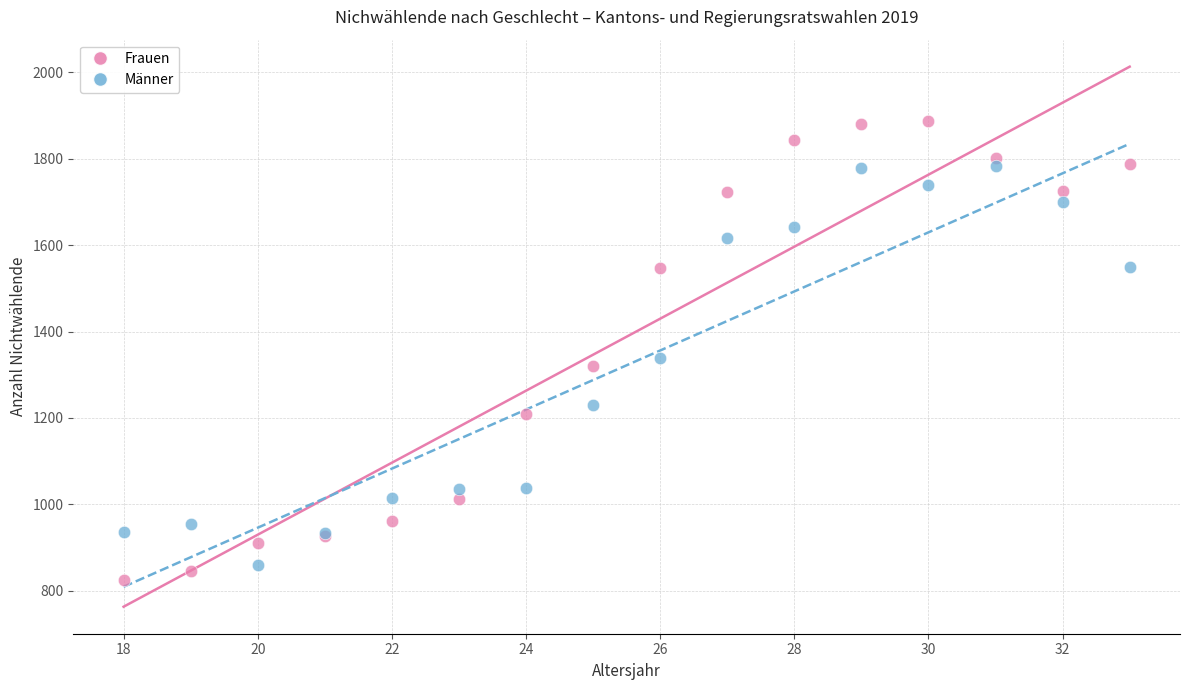

Which series has the widest spread of Y values?

Frauen